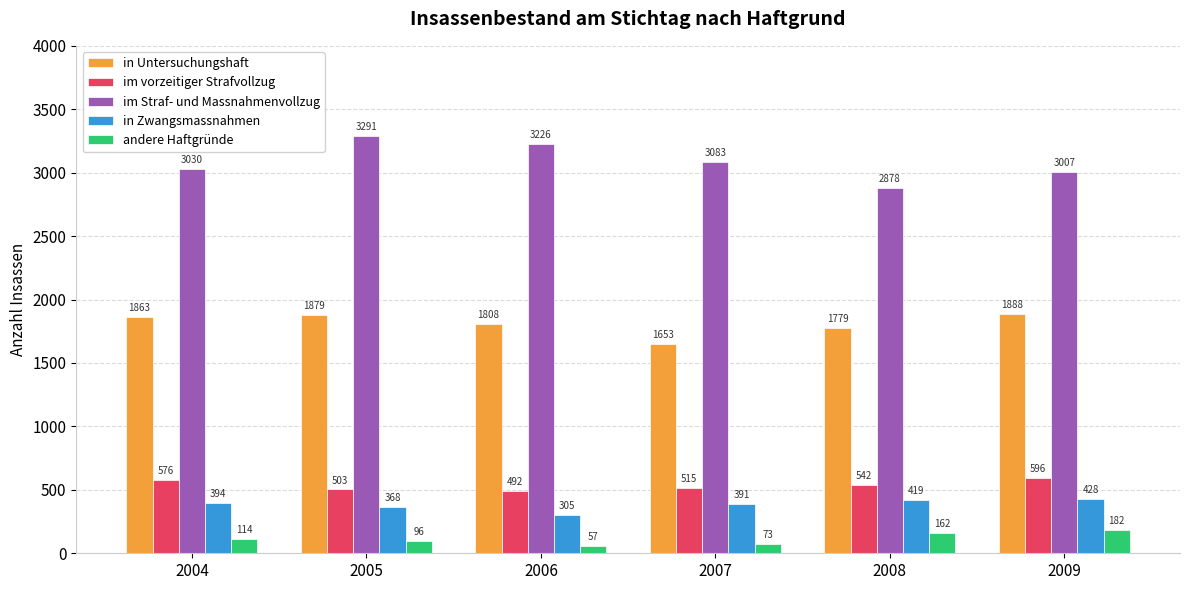

Are the bars grouped side by side (vs. stacked)?

Yes